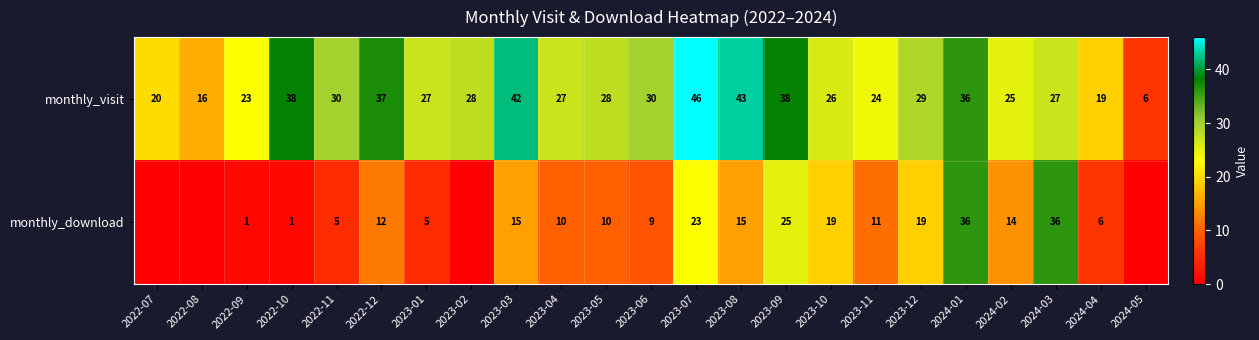

What is the average value of the monthly_visit series?

29